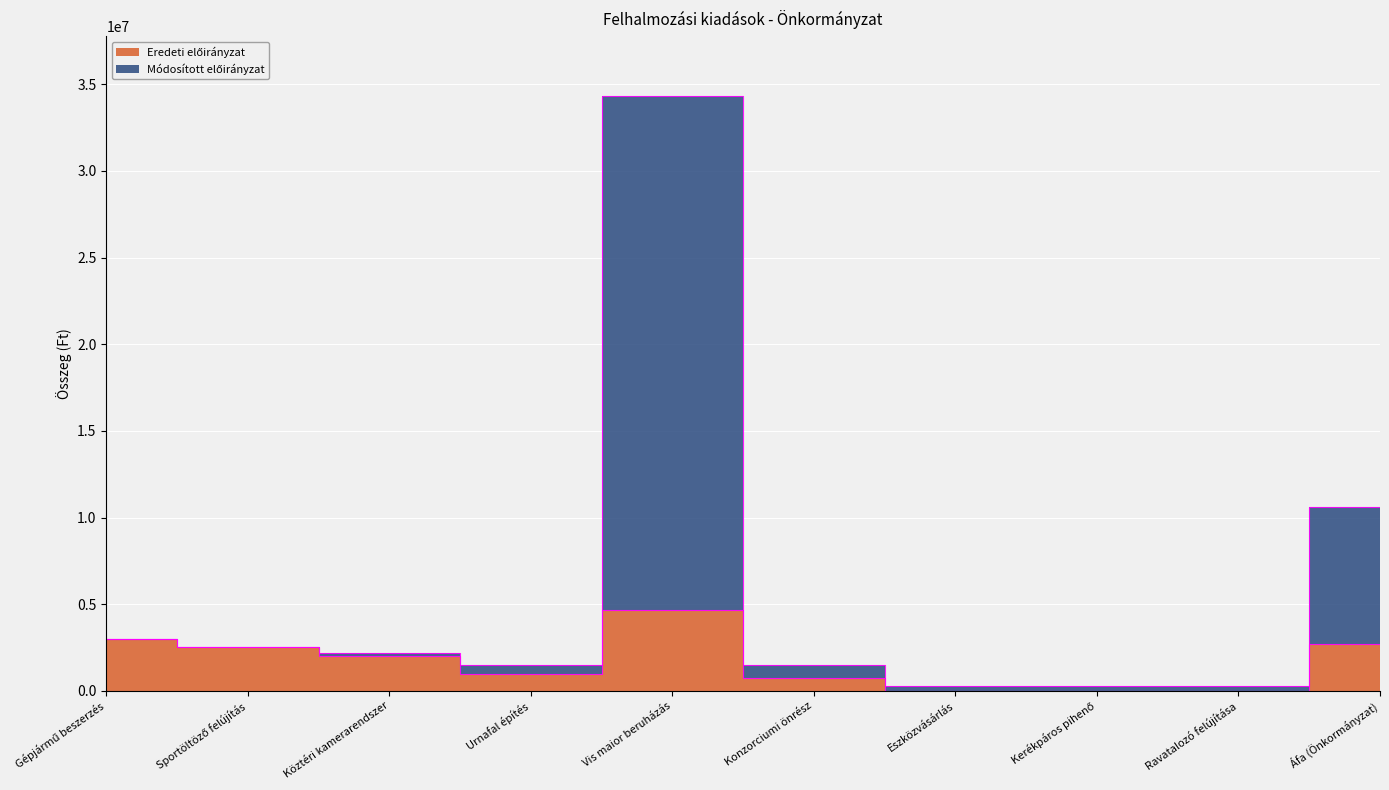

How many lines are shown in the chart?

2